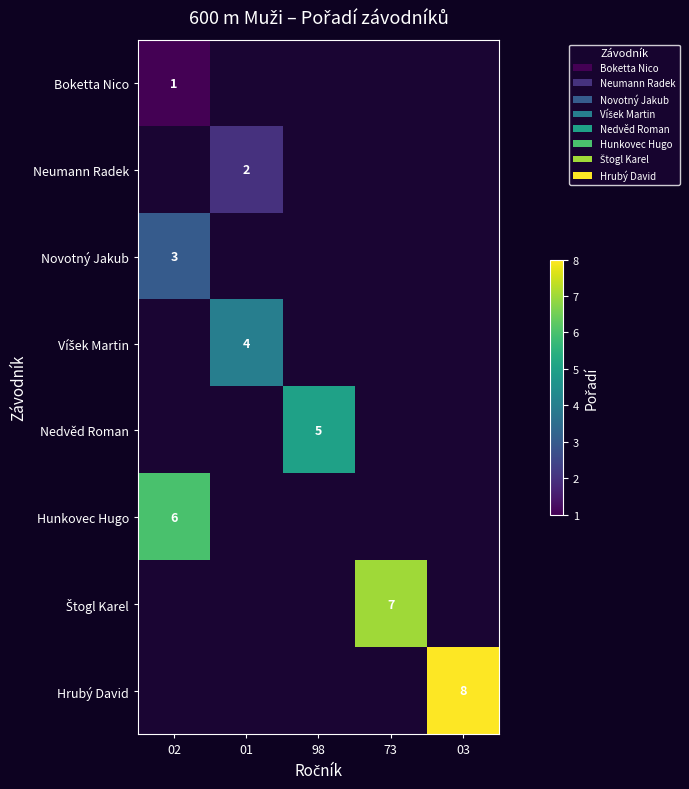

True or false: Novotný Jakub has a value of 1 at 02.

False